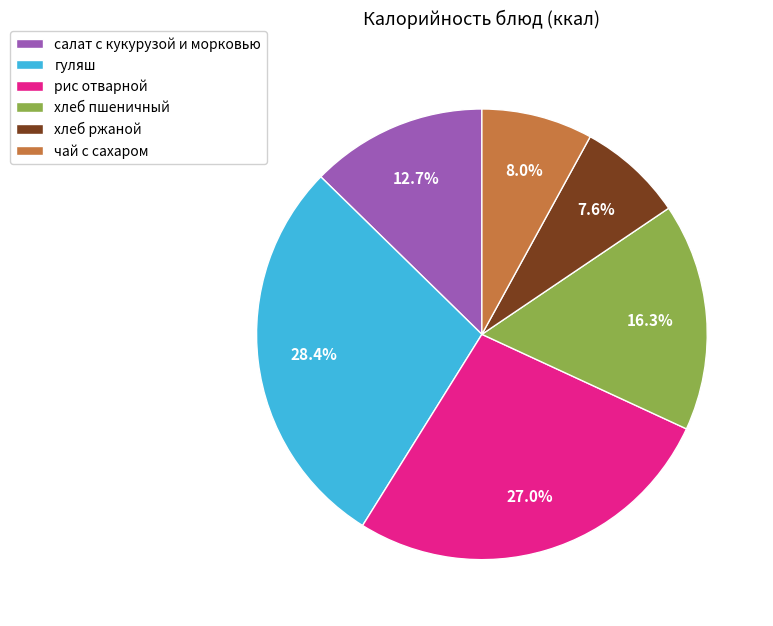

How much of the chart is everything except гуляш?

71.6%